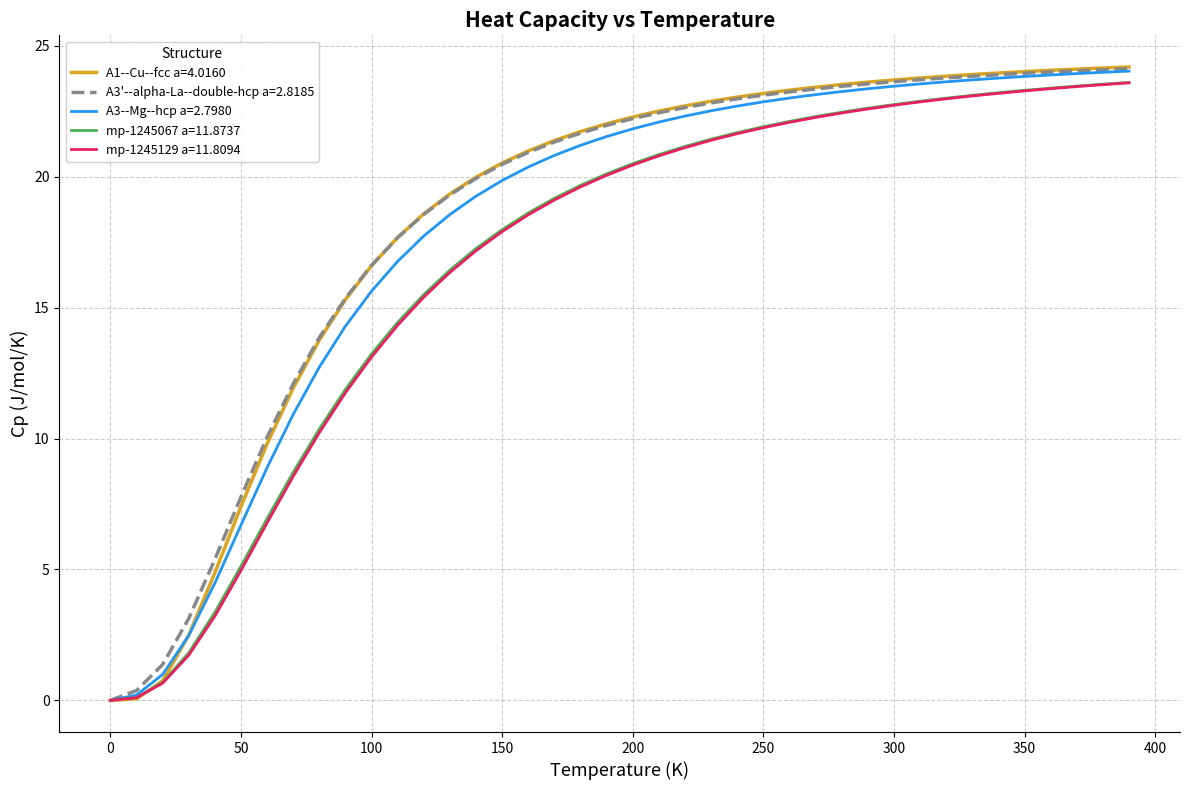

How many values in the mp-1245067 a=11.8737 series exceed 20?

21